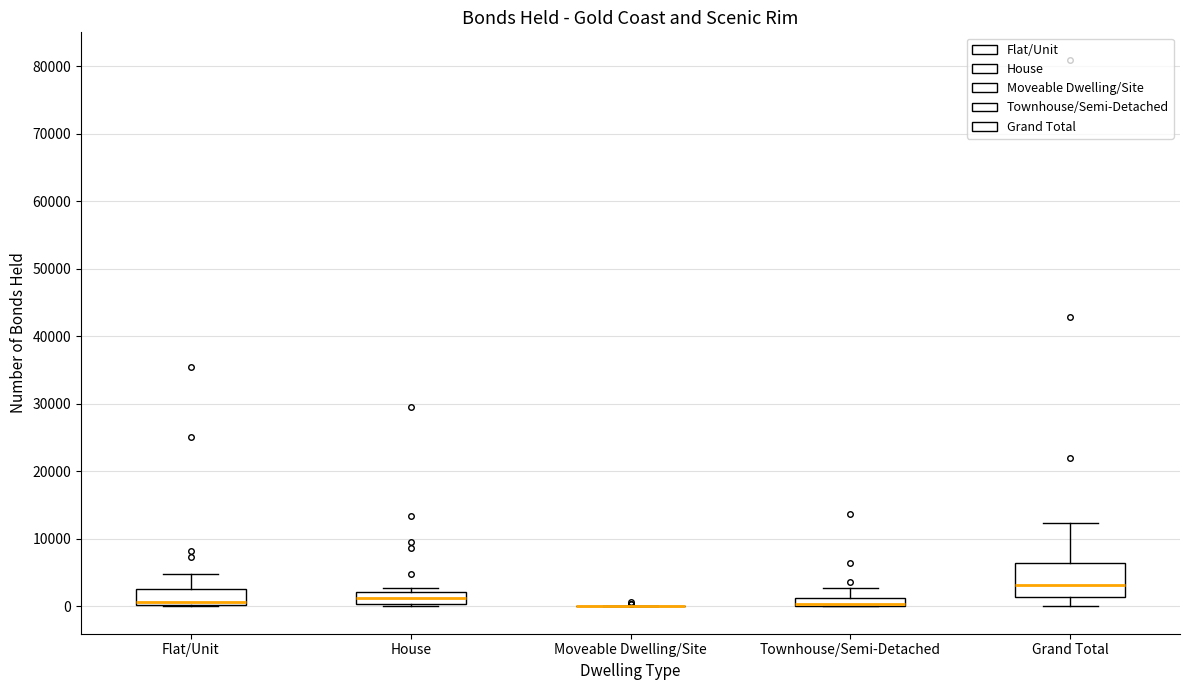

Comparing the boxes themselves (not the whiskers), which one is the tallest?

Grand Total